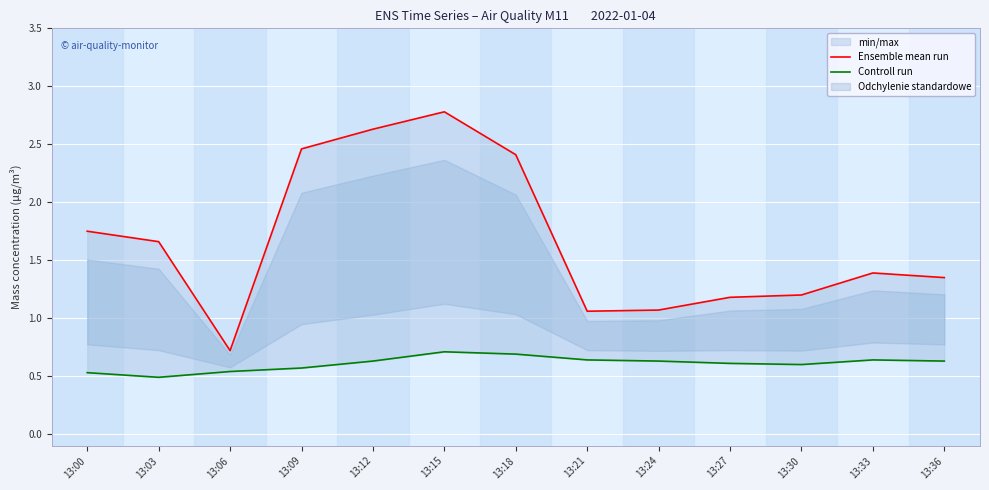

In Ensemble mean run, how many points are lower than both neighbors (excluding endpoints)?

2